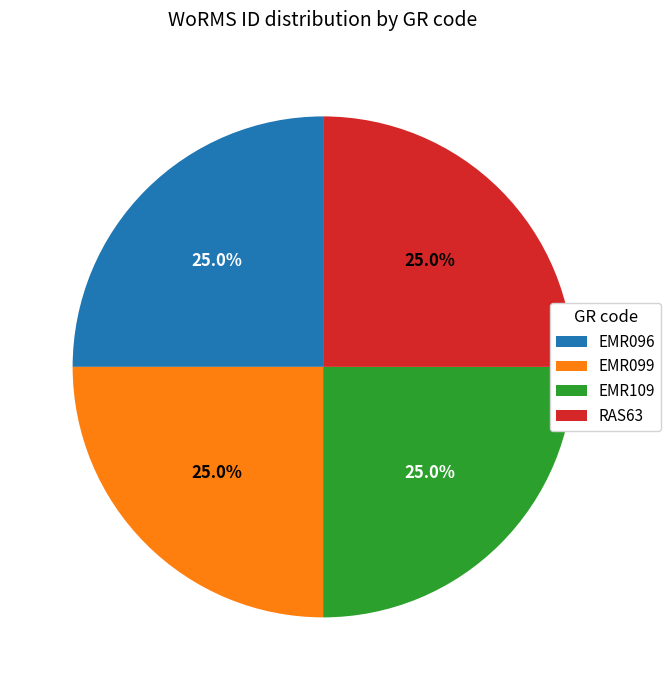

What percentage is NOT represented by EMR099?

75.0%